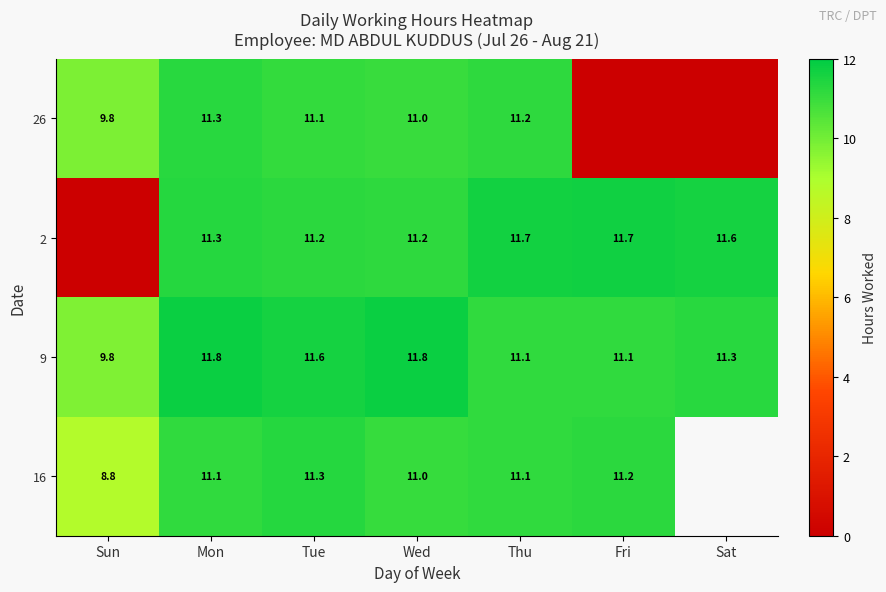

What is the sum of the 2 values at Tue and Sat?

22.8